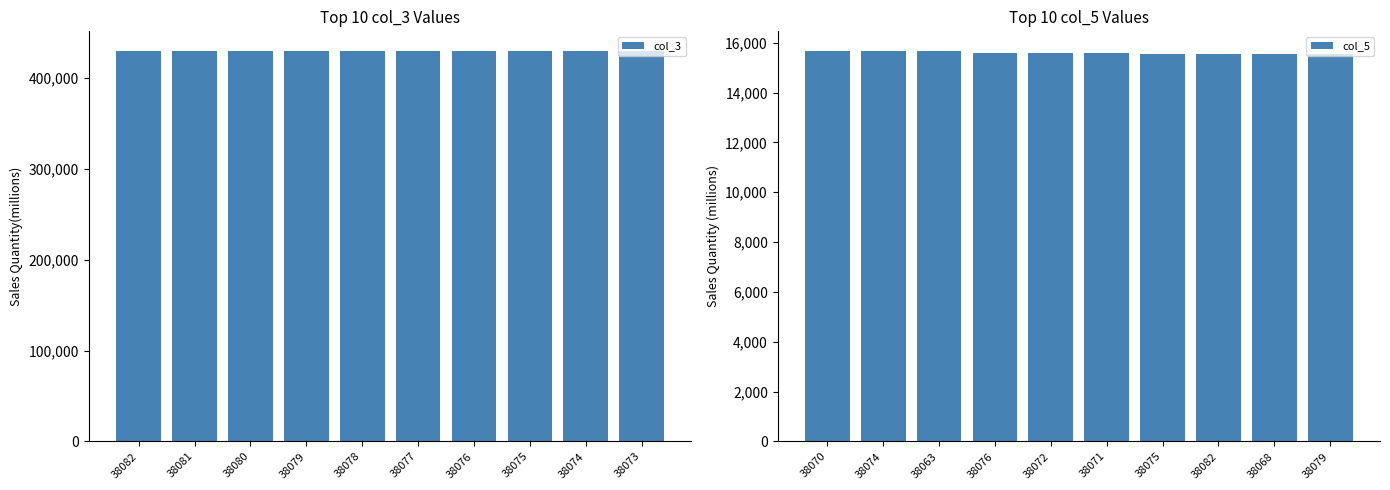

Is it true that col_3 equals 429649 at 38079?

True